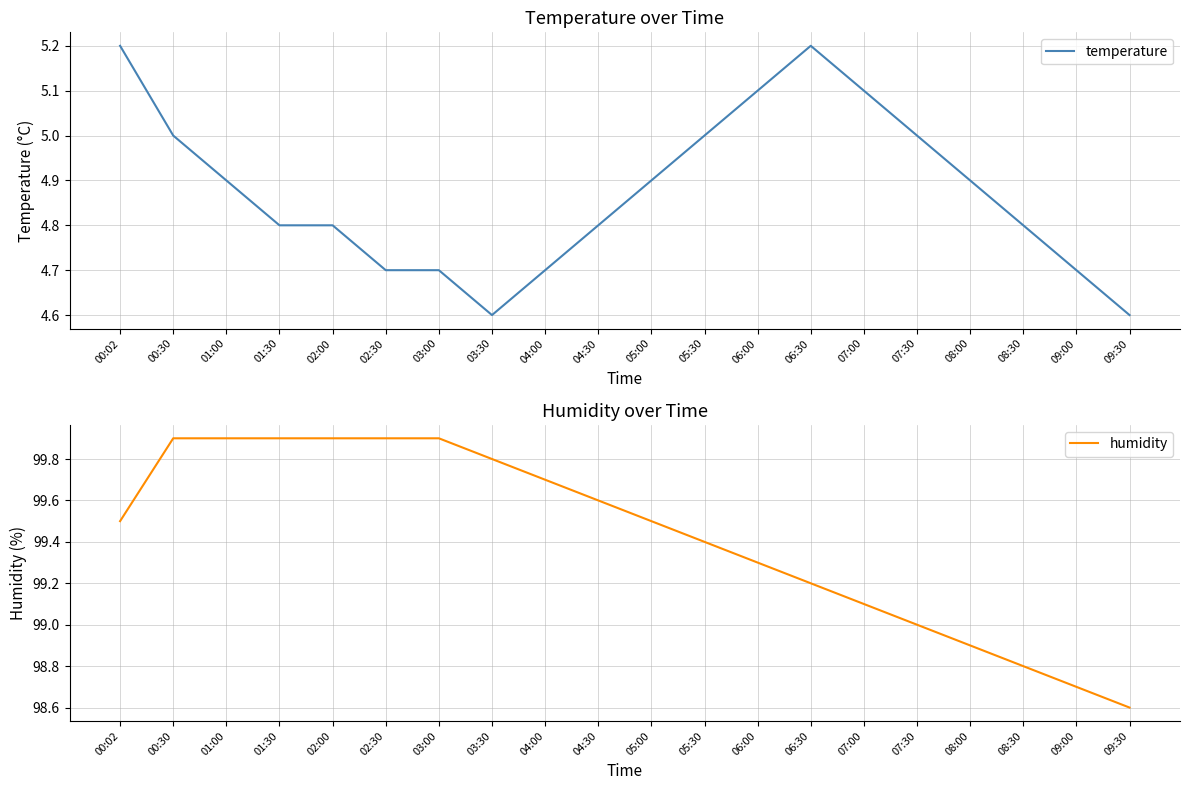

At how many categories does at least one series exceed 43?

20